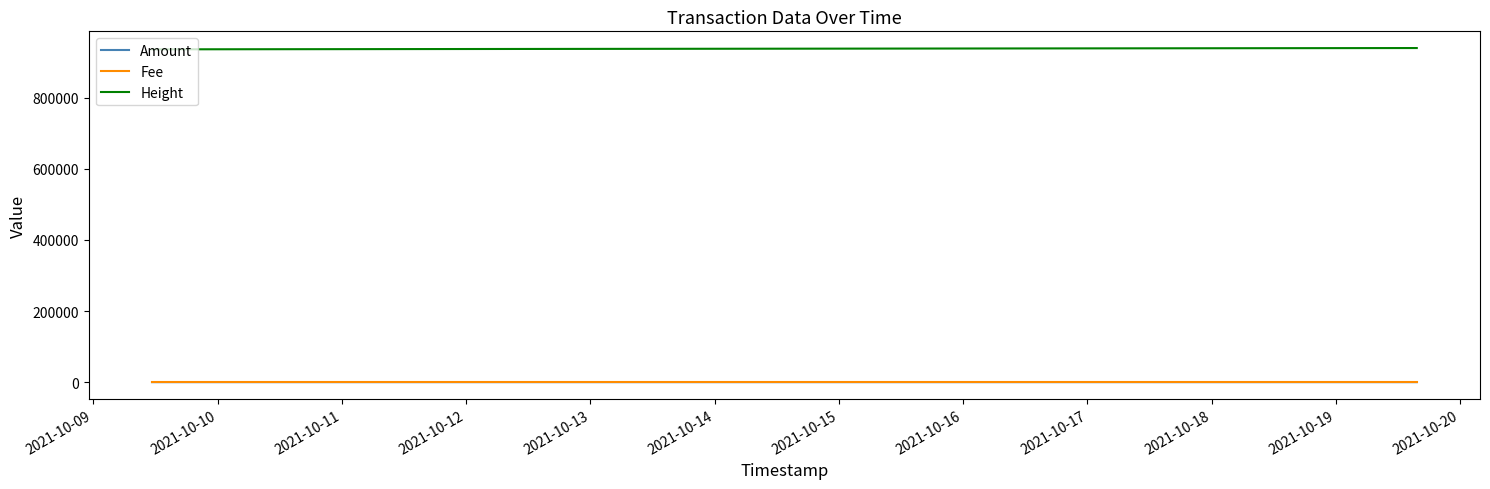

True or false: Height and Amount intersect in this chart.

False